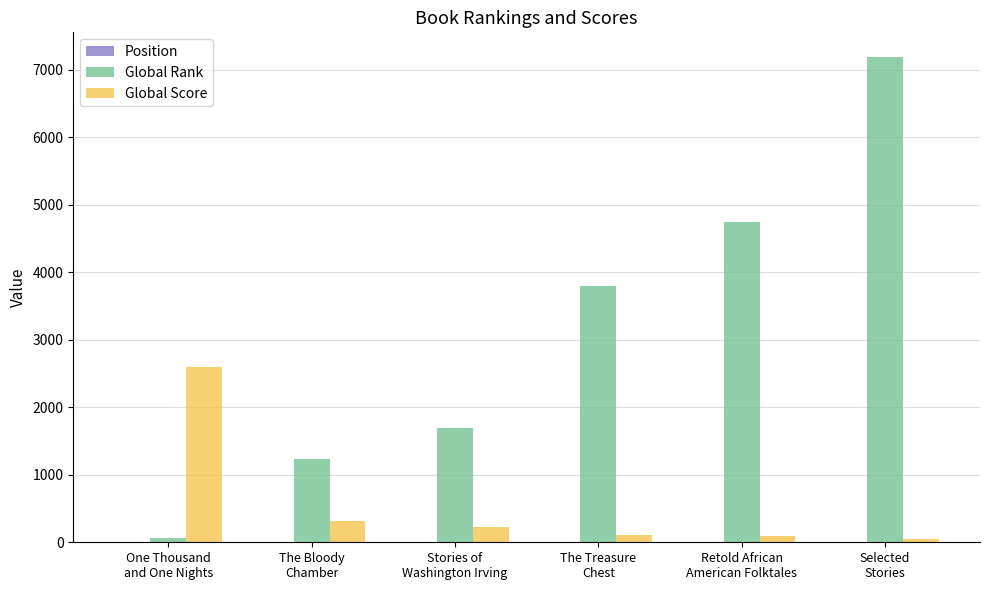

Which category has the highest value across all series?

Selected
Stories